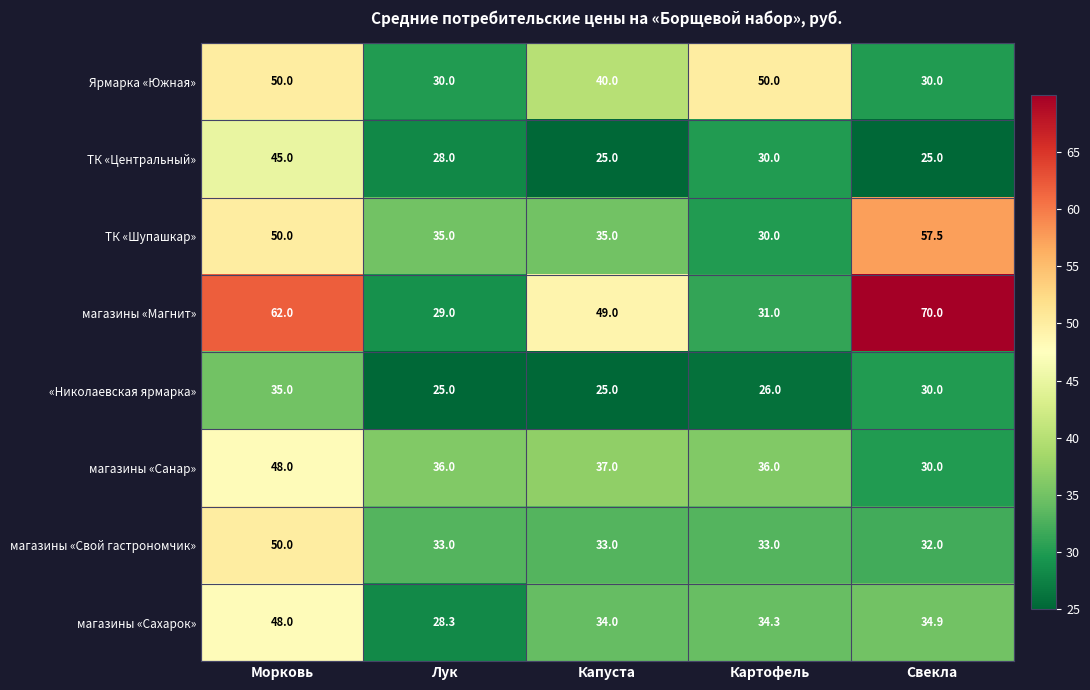

What is the average value of the ТК «Центральный» series?

30.6